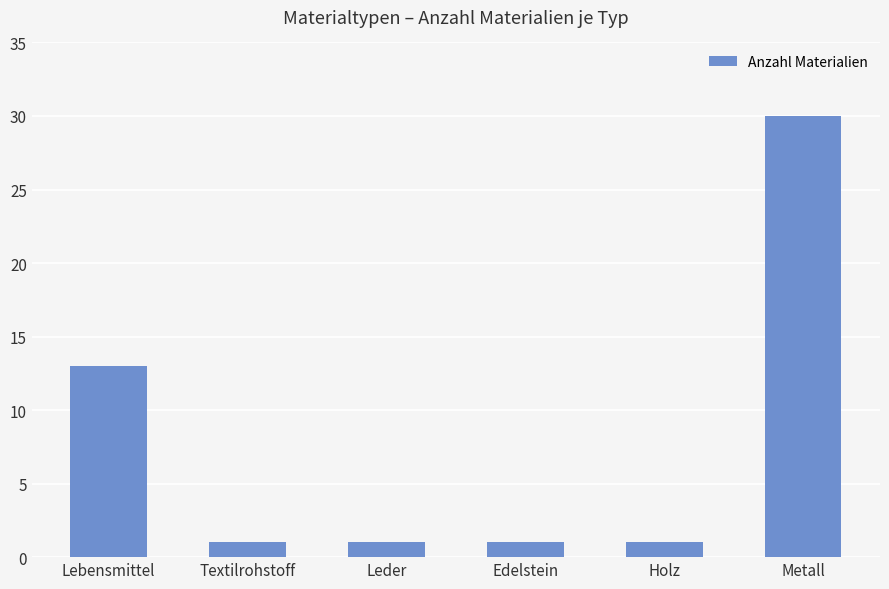

Reading left to right, extract all data points from this chart.

13	1	1	1	1	30